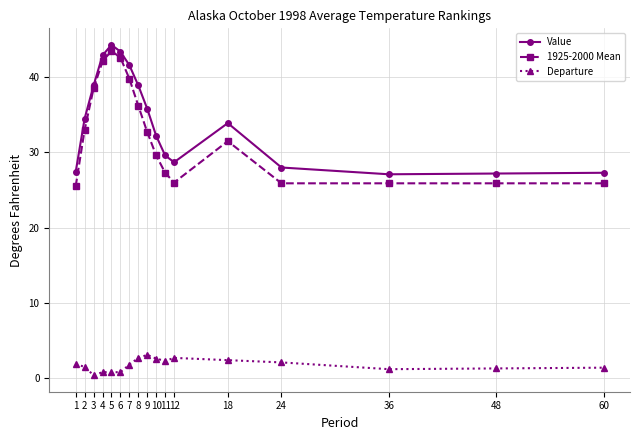

Which series changed the most between 3 and 4?

Value